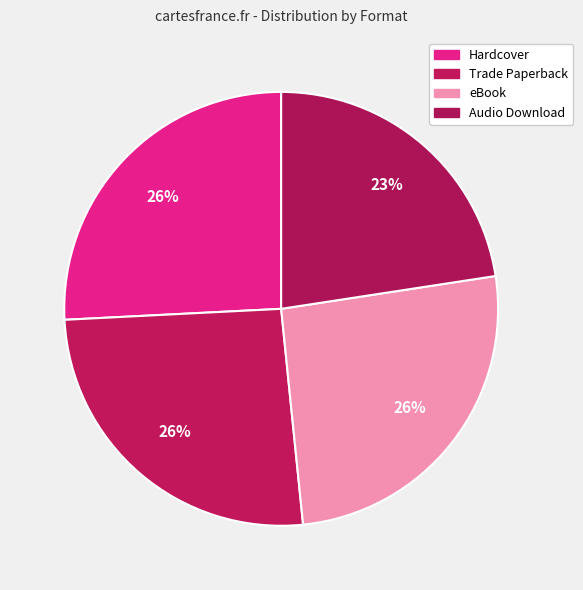

Between Hardcover and eBook, which is larger?

Hardcover